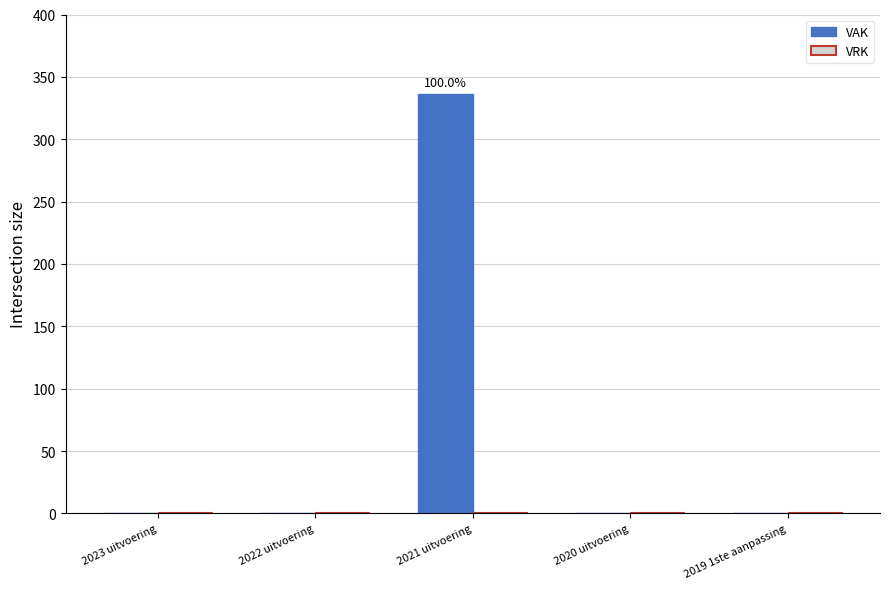

What is the sum of the values at 2022 uitvoering and 2021 uitvoering?

336